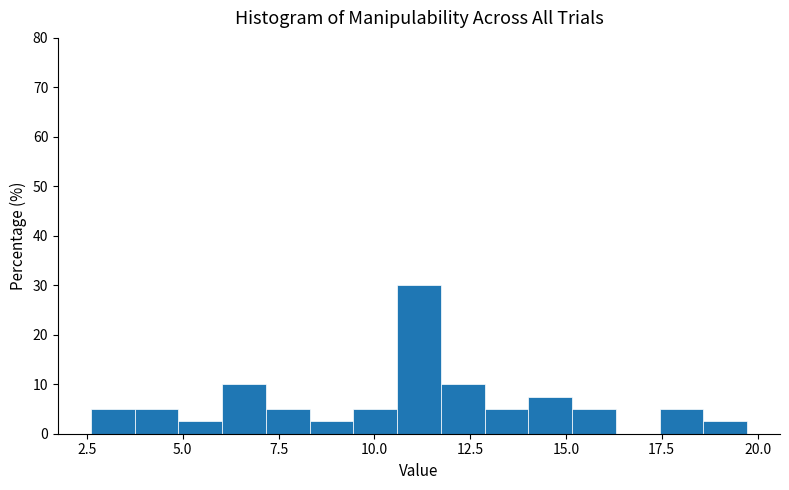

Around what value on the x-axis is the tallest bar? Give the approximate position of its centre, as read against the axis.

11.0